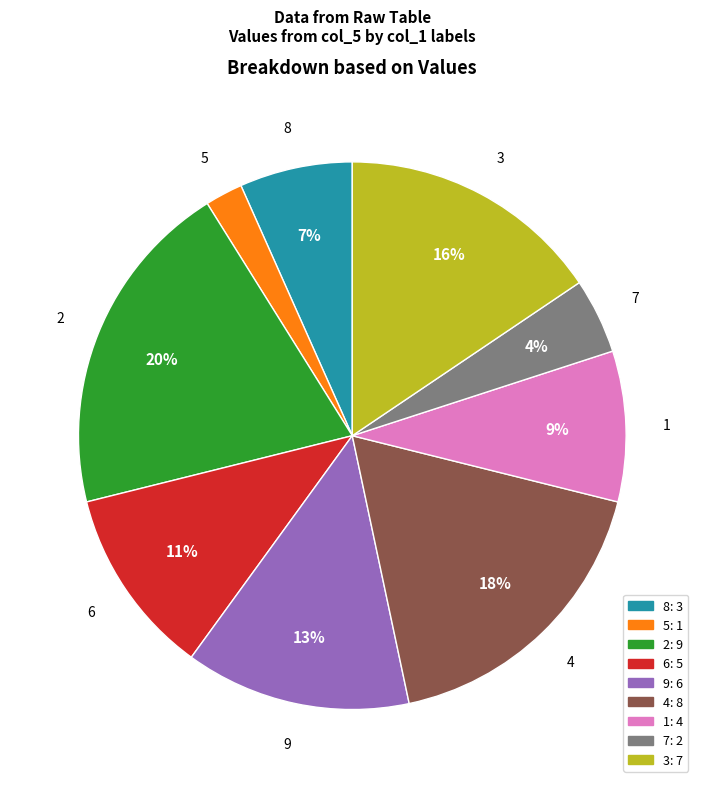

Between 2 and 9, which is larger?

2